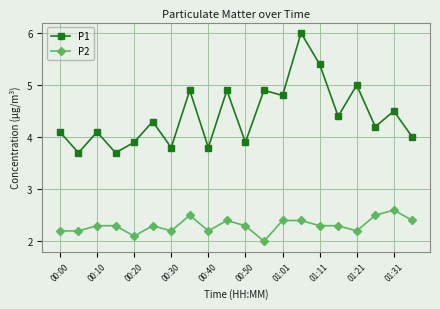

What is the value of the P2 point at the 7th from the left?

2.2